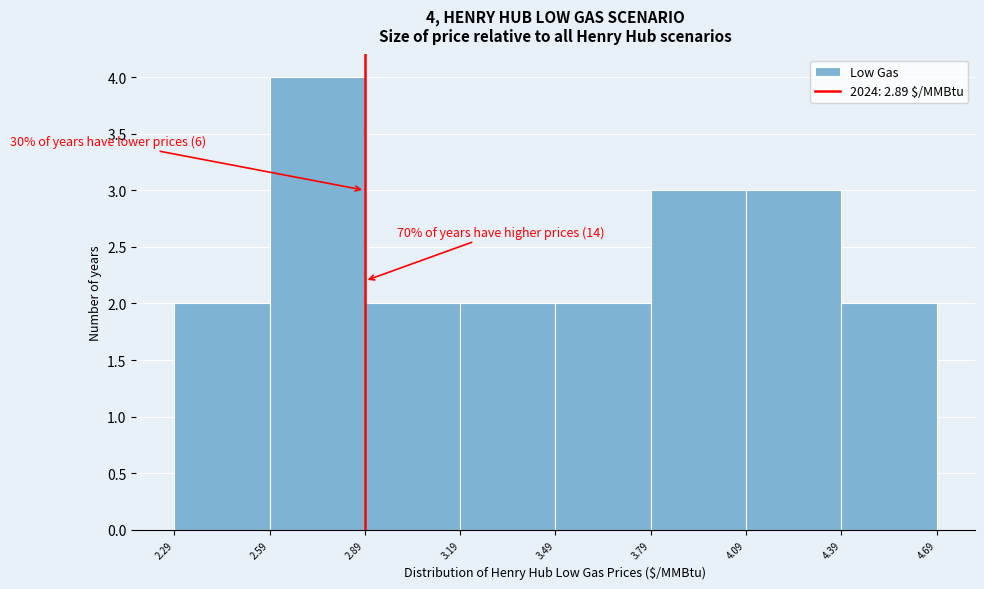

Over which range of the x-axis is the bar tallest?

2.59 to 2.89